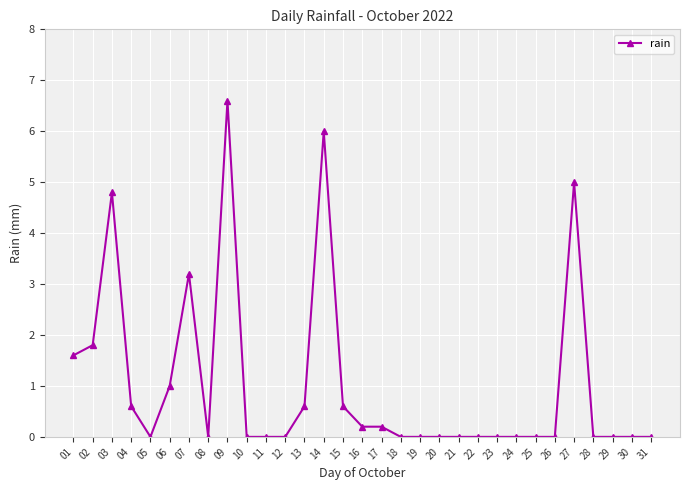

What is the greatest value displayed?

6.6